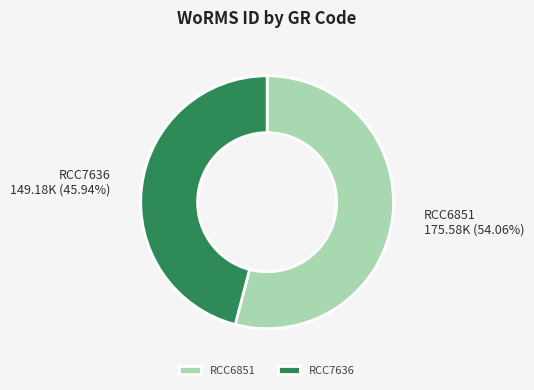

How many segments does this pie chart have?

2